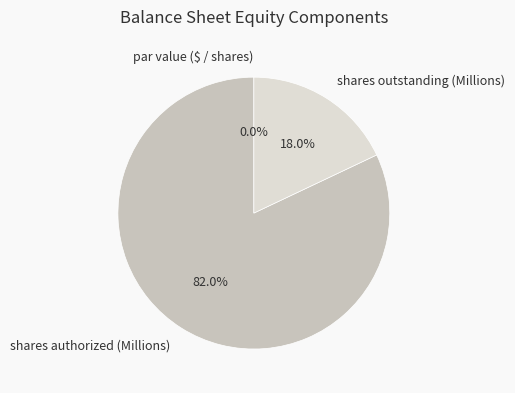

Which category has the biggest portion of the pie?

shares authorized (Millions)